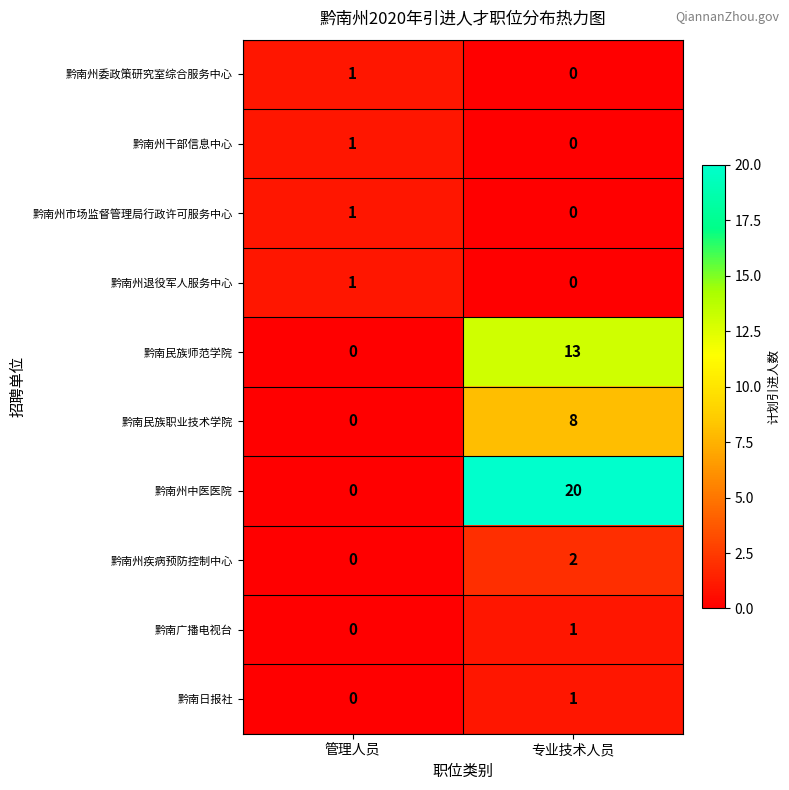

Where is 黔南州中医医院 nearest to the value 10?

管理人员